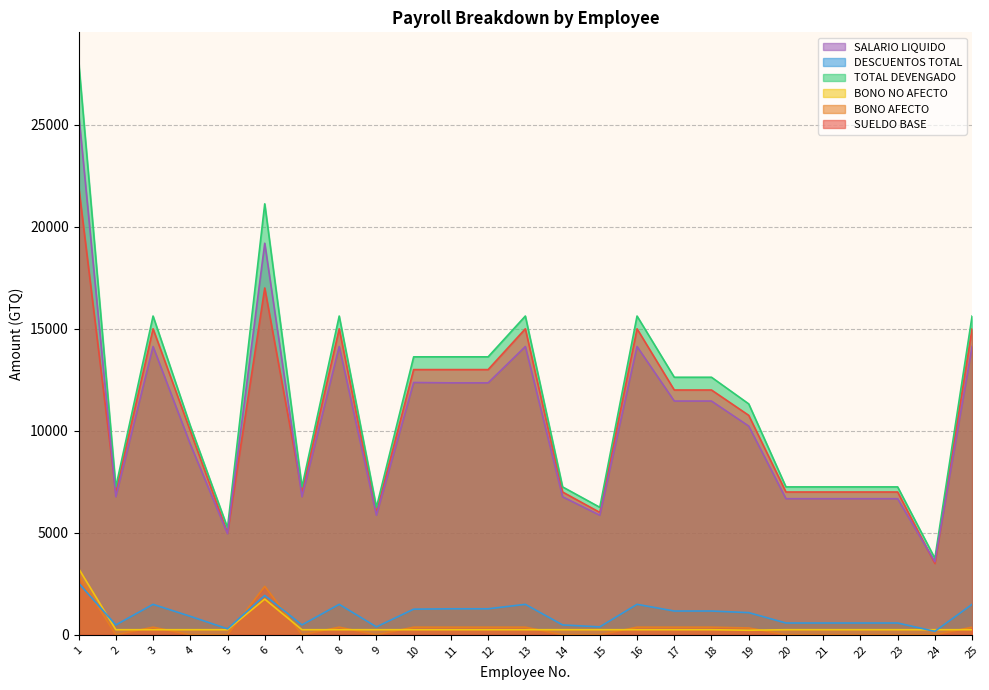

What is the maximum value for SUELDO BASE?

22000.0